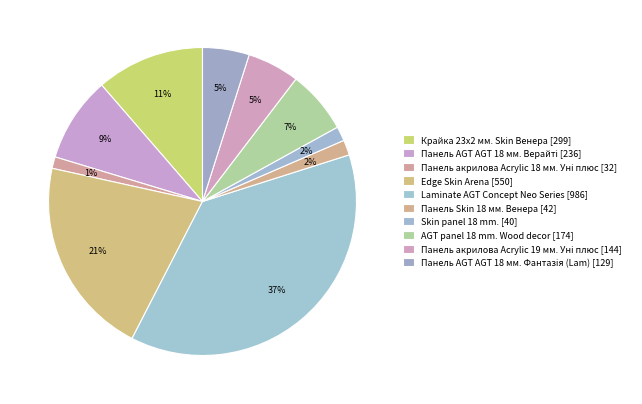

How many segments does this pie chart have?

10